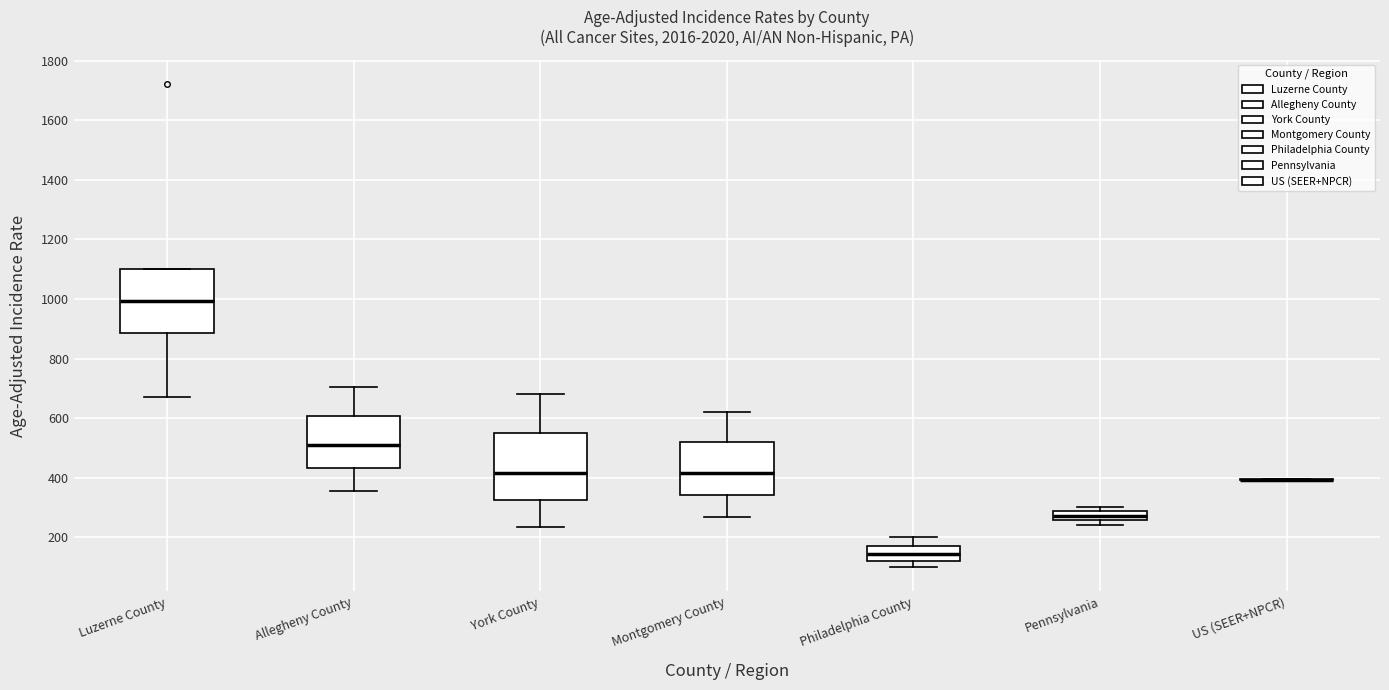

Where is the upper edge of the box for Pennsylvania on the y-axis? The values are not printed on the chart, so give them approximately, as read against the axis.

280